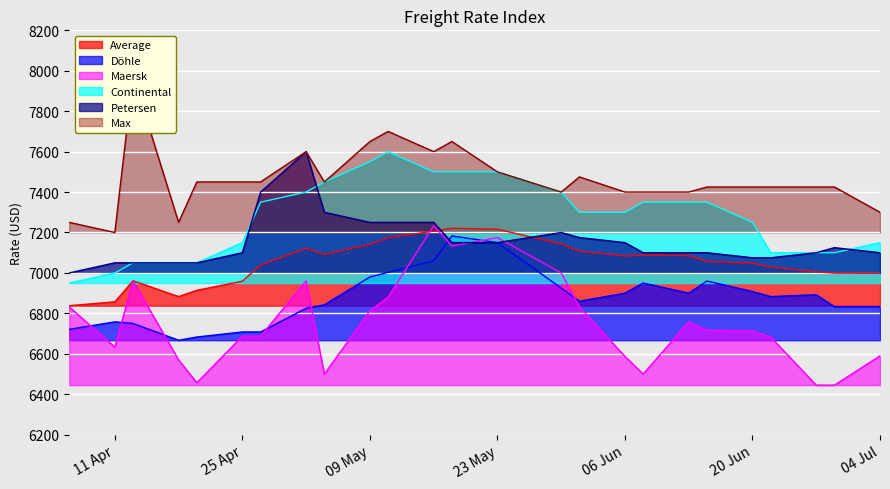

Reading left to right, extract all data points from this chart.

Average: 6838	6857	6961	6883	6914	6959	7039	7122	7091	7142	7174	7207	7221	7216	7144	7108	7084	7088	7086	7057	7048	7030	7005	6999	6998
Döhle: 6721	6758	6750	6667	6683	6708	6708	6825	6842	6980	7003	7060	7183	7150	6925	6860	6900	6950	6900	6960	6908	6883	6892	6833	6833
Maersk: 6832	6633	6961	6570	6457	6687	6687	6961	6500	6812	6880	7233	7133	7175	7000	6833	6587	6500	6758	6716	6713	6683	6445	6445	6590
Continental: 6950	7000	7050	7050	7050	7150	7350	7400	7450	7550	7600	7500	7500	7500	7400	7300	7300	7350	7350	7350	7250	7100	7100	7100	7150
Petersen: 7000	7050	7050	7050	7050	7100	7400	7600	7300	7250	7250	7250	7150	7150	7200	7175	7150	7100	7100	7100	7075	7075	7100	7125	7100
Max: 7250	7200	7975	7250	7450	7450	7450	7600	7450	7650	7700	7600	7650	7500	7400	7475	7400	7400	7400	7425	7425	7425	7425	7425	7300